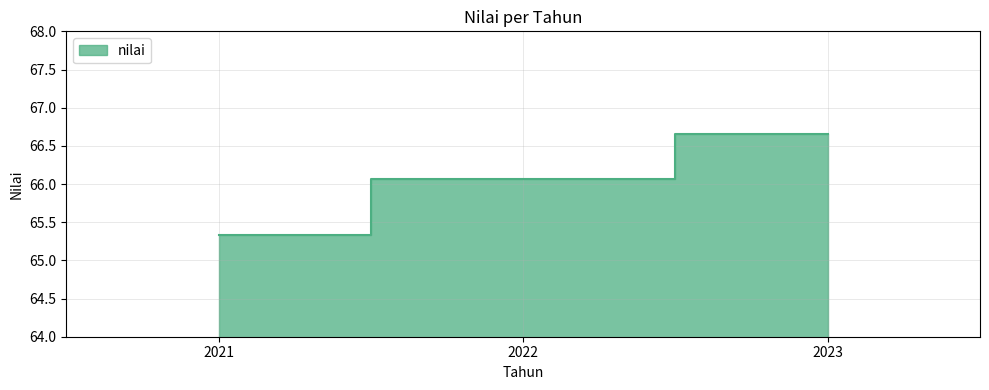

Rank the categories by value from lowest to highest.

2021, 2022, 2023